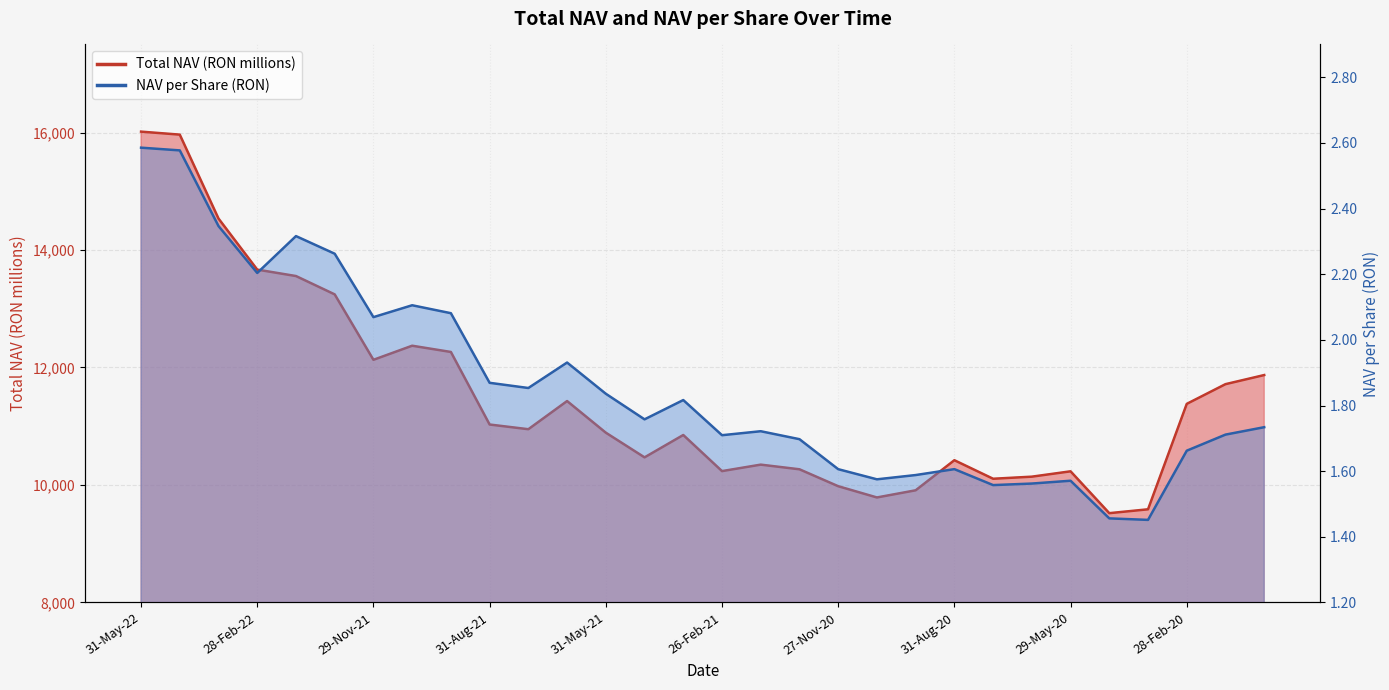

What is the maximum value shown in the chart?

16015.6